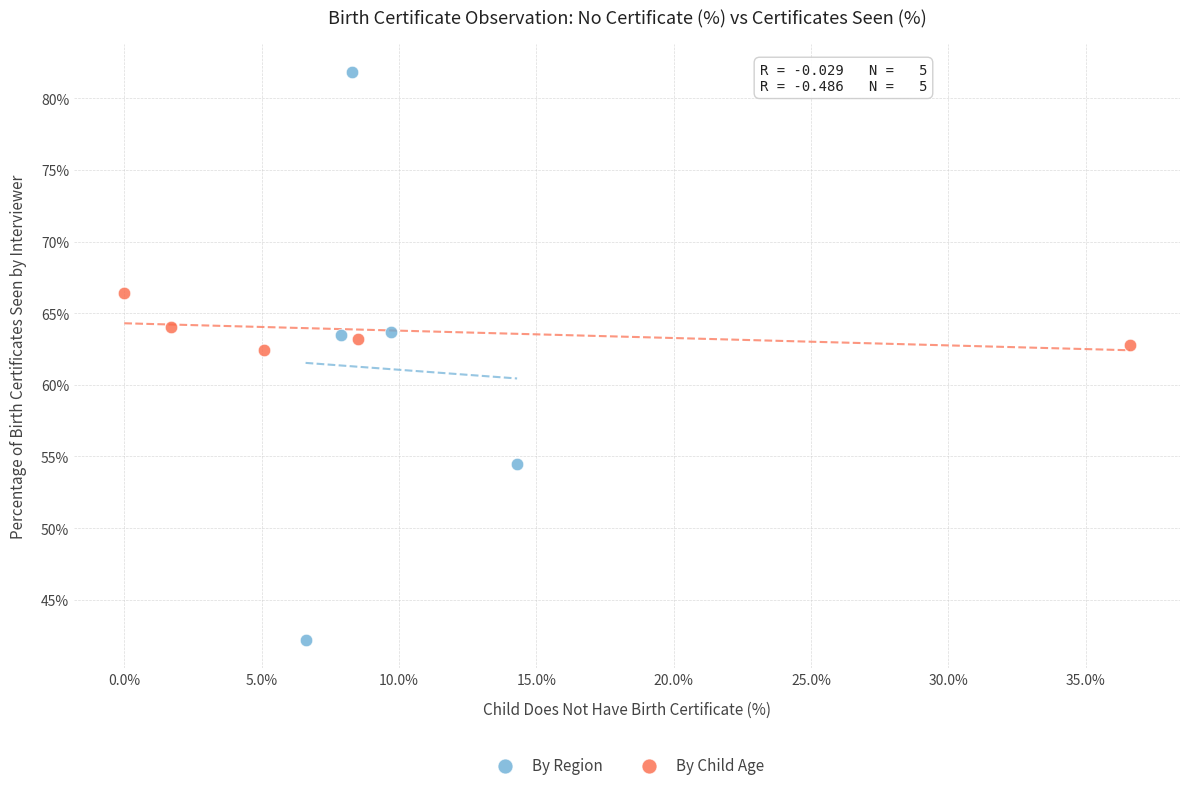

Which series has the widest spread of Y values?

By Region